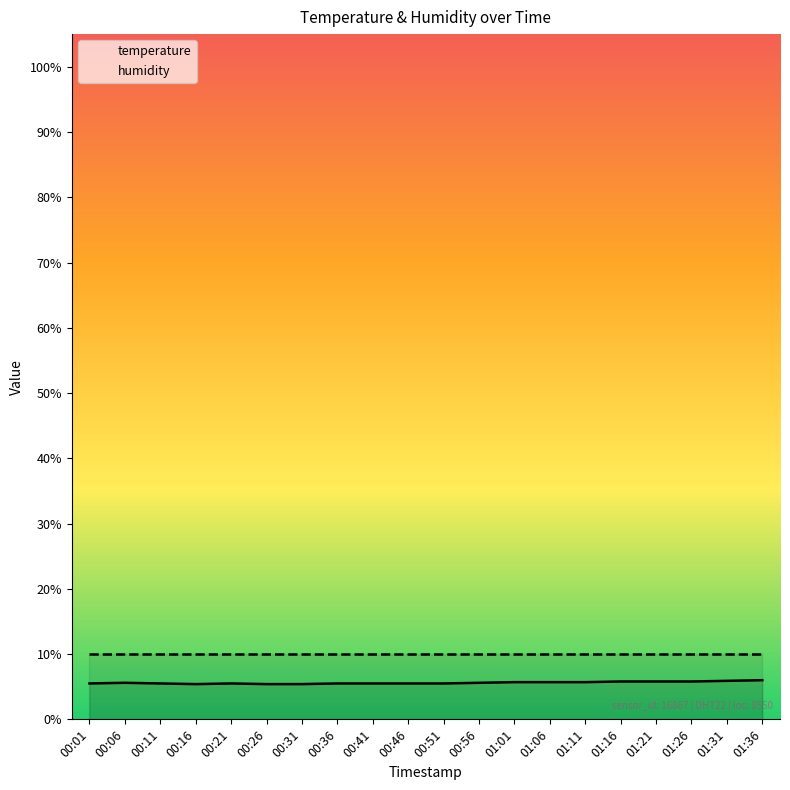

True or false: the data shows 9.0 at 01:36.

False